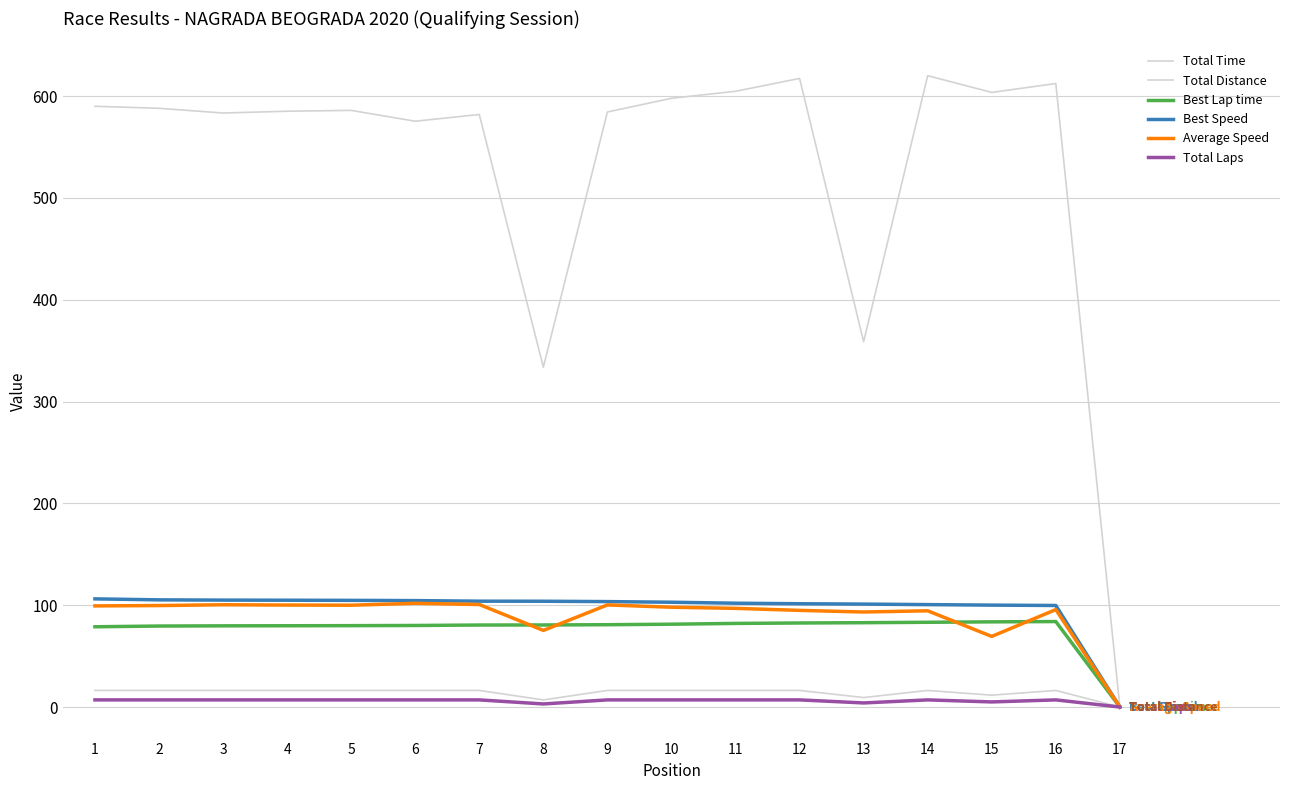

The value of Best Speed at 12 is 160.5. True or false?

False